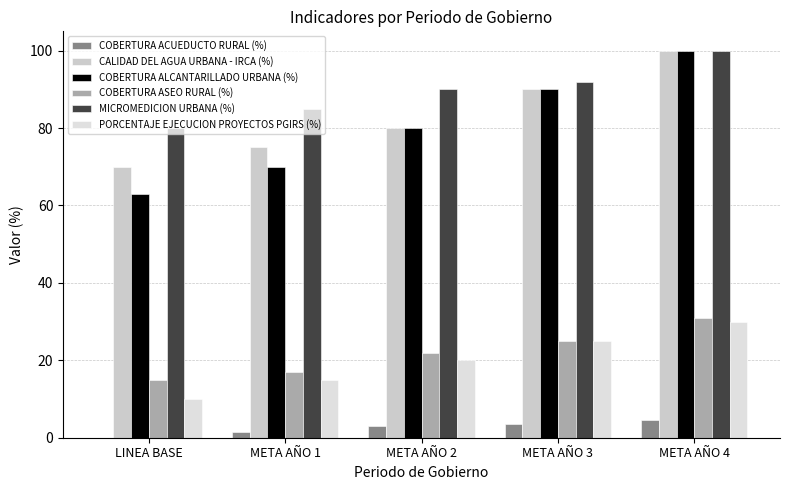

Which series has the largest total across all categories?

MICROMEDICION URBANA (%)